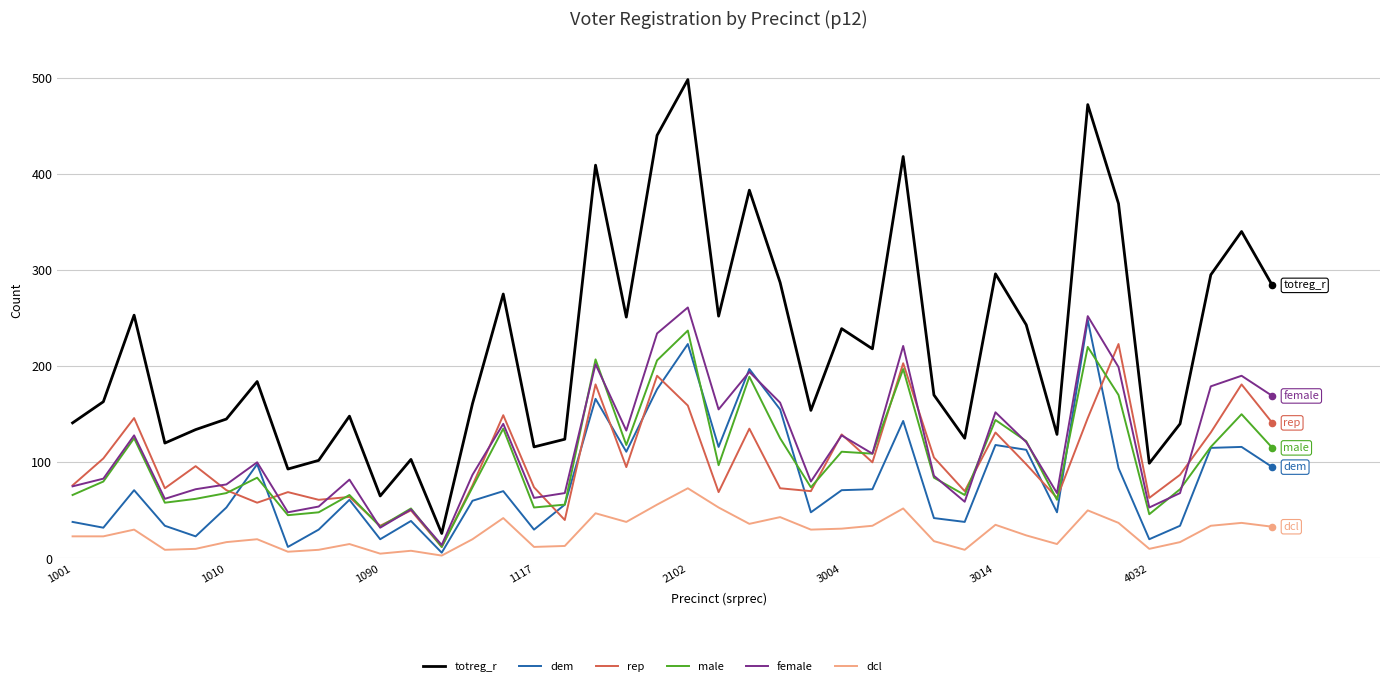

Which series has the widest spread of values?

totreg_r